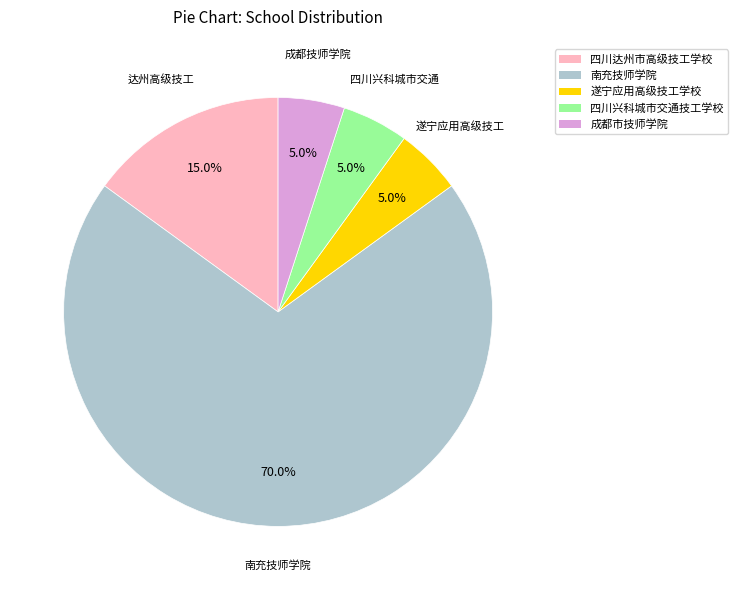

Is there any slice that represents more than half of the pie?

Yes